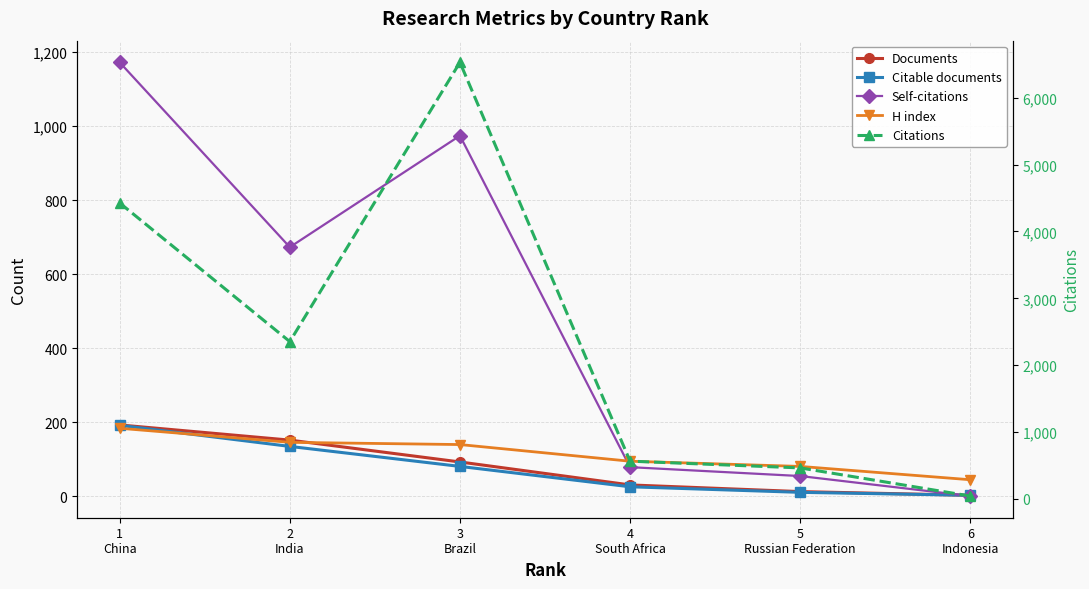

Between 3
Brazil and 5
Russian Federation, which series saw the biggest shift?

Citations